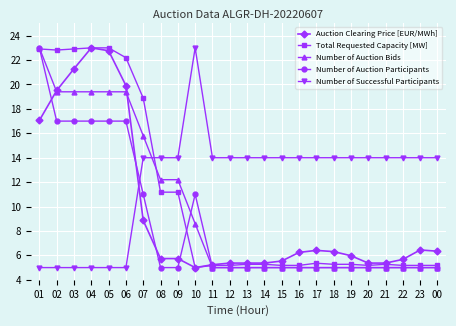

What is the value of the Auction Clearing Price [EUR/MWh] point at the 3rd from the left?

21.3